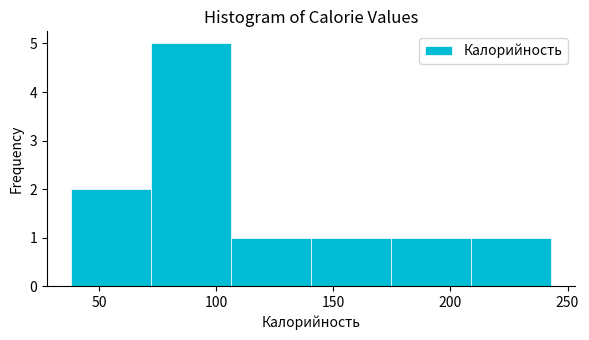

Reading left to right, list every bar in this chart as the range it spans on the x-axis followed by its height. Neither the bar edges nor the heights are printed on the chart, so give them approximately, as read against the axes.

40 to 70: 2
70 to 105: 5
105 to 140: 1
140 to 175: 1
175 to 210: 1
210 to 245: 1